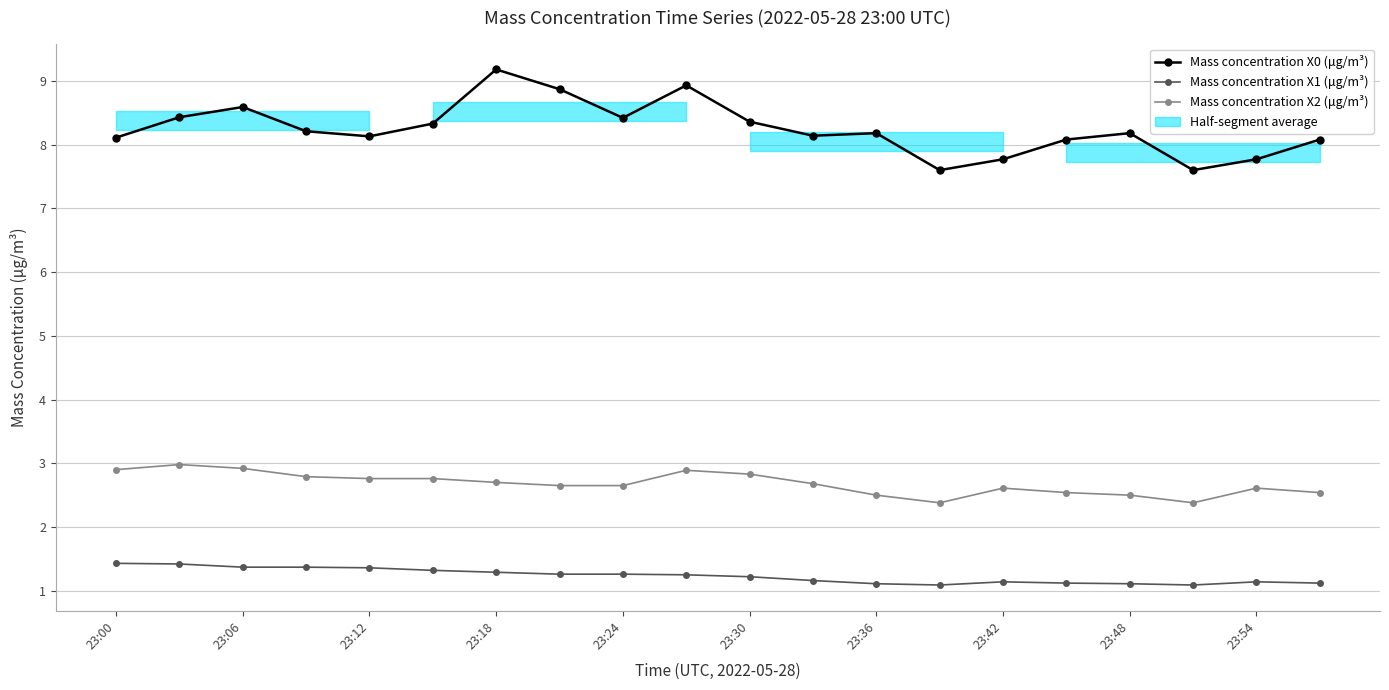

Which category has the highest value in the Mass concentration X0 (μg/m³) series?

23:18